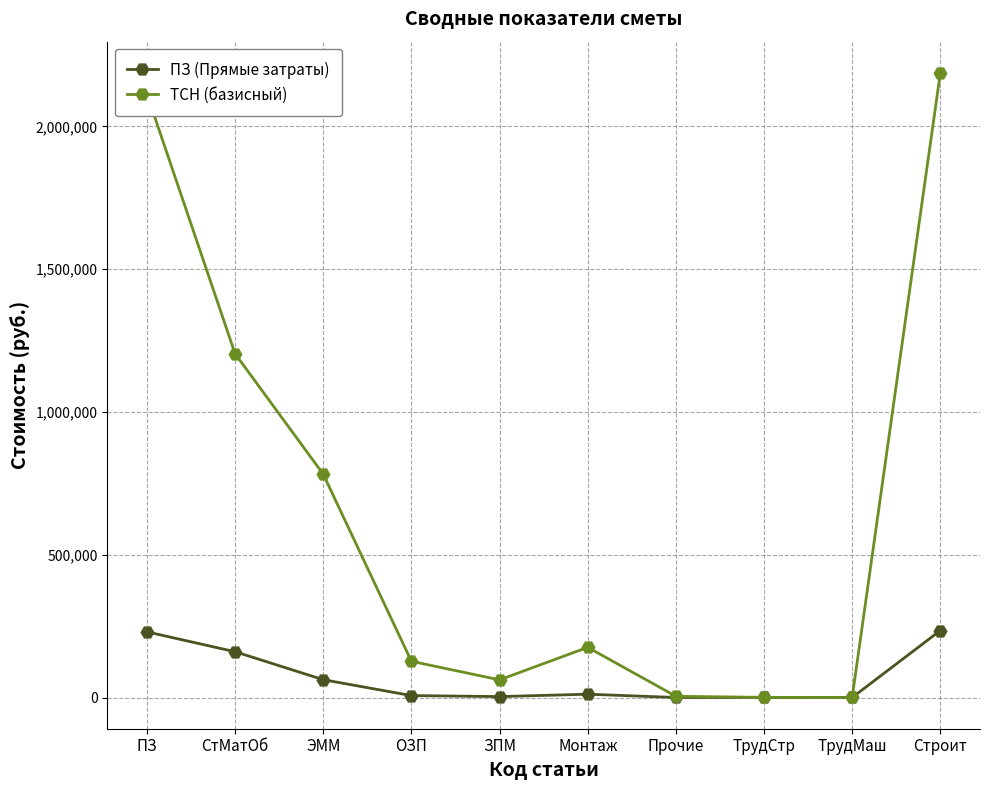

Which series has the largest total across all categories?

ТСН (базисный)